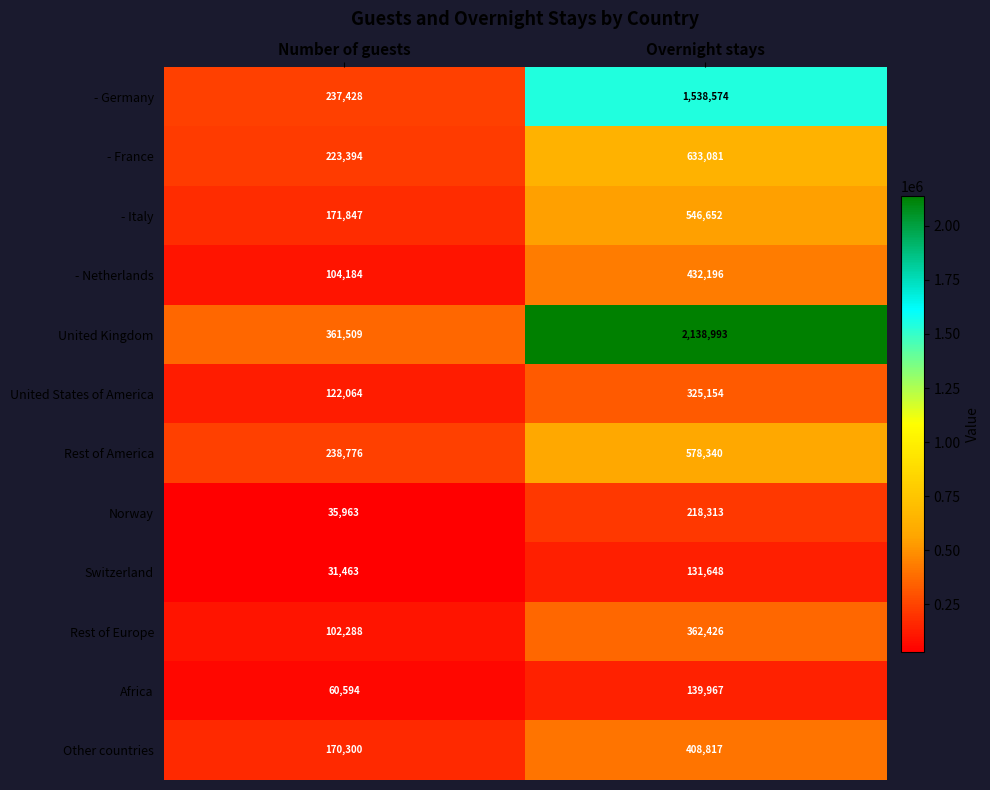

Which series has the largest total across all categories?

United Kingdom